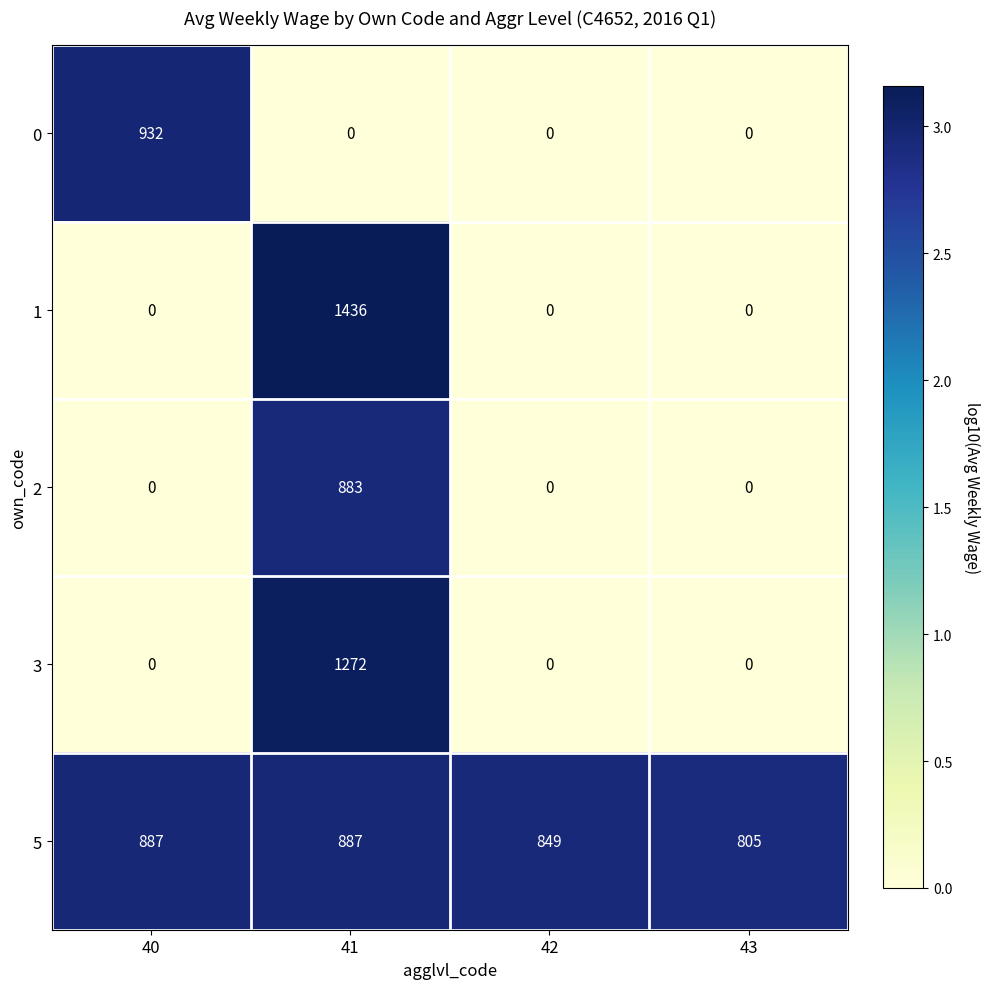

At how many categories does at least one series exceed 0?

4